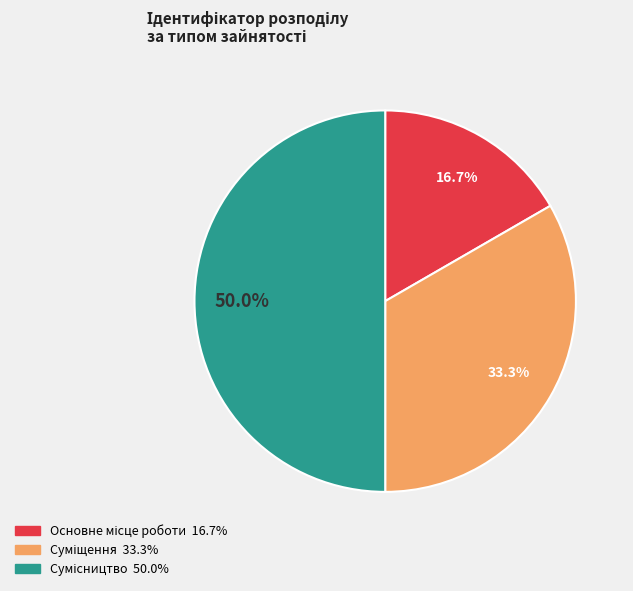

True or false: Суміщення accounts for 19% of the total.

False